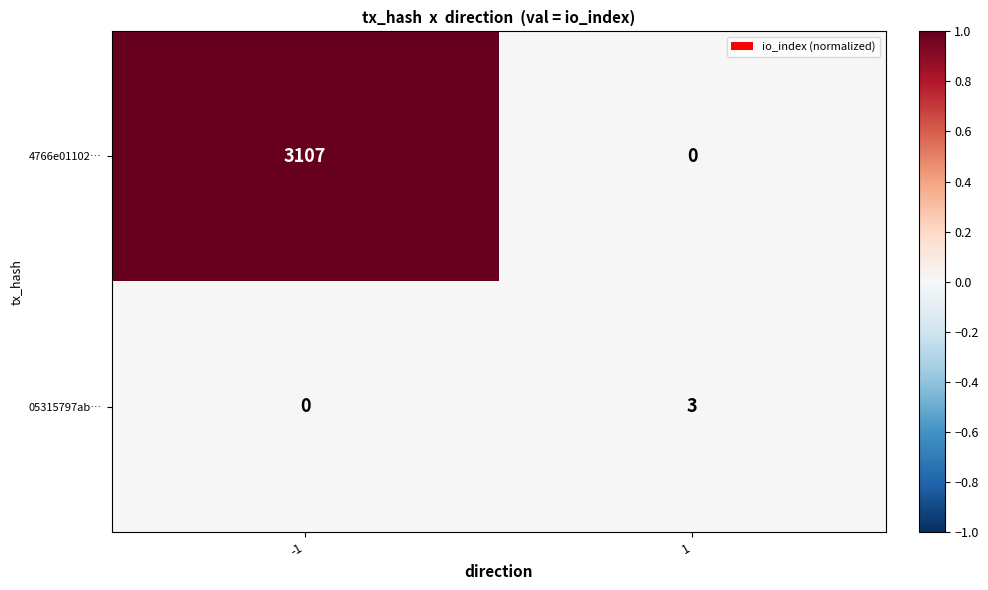

What is the approximate value of 4766e01102… at -1?

3107